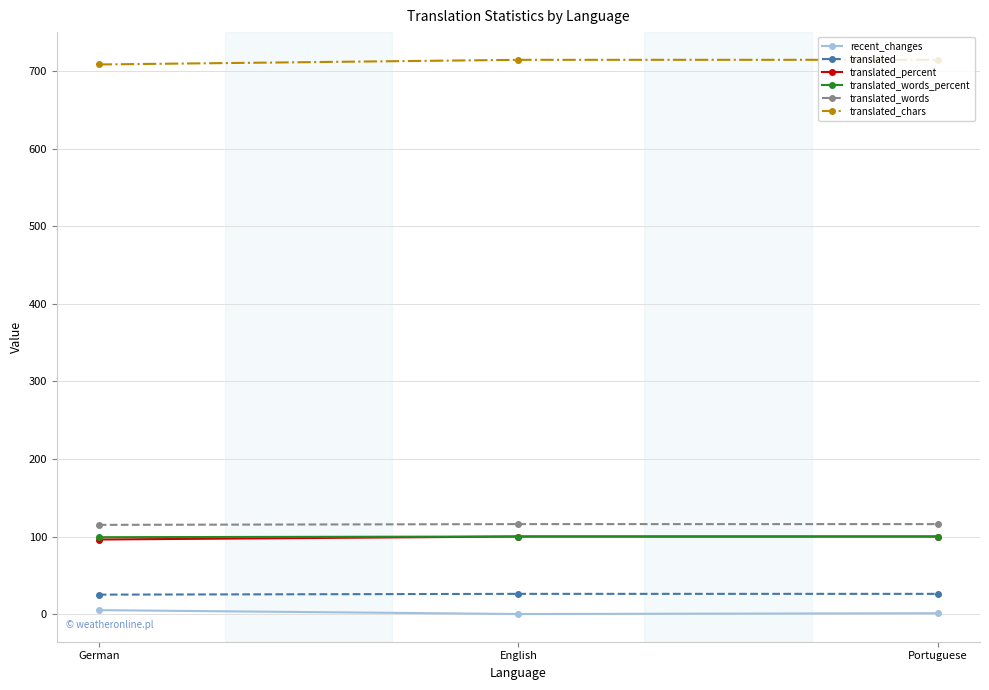

What is the maximum value for translated_chars?

715.0